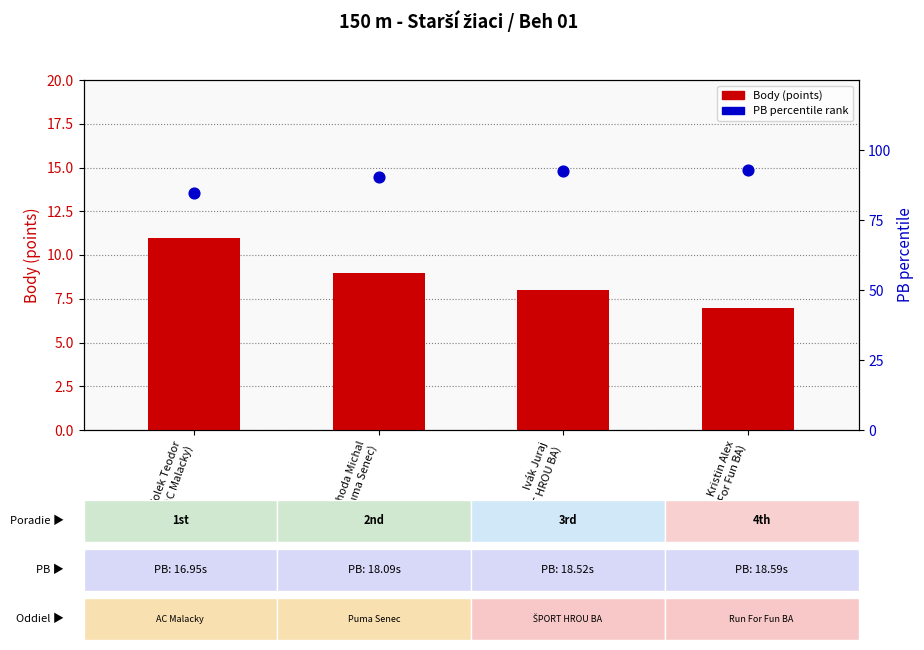

Which series has the largest Y range (max minus min)?

PB (scaled %)